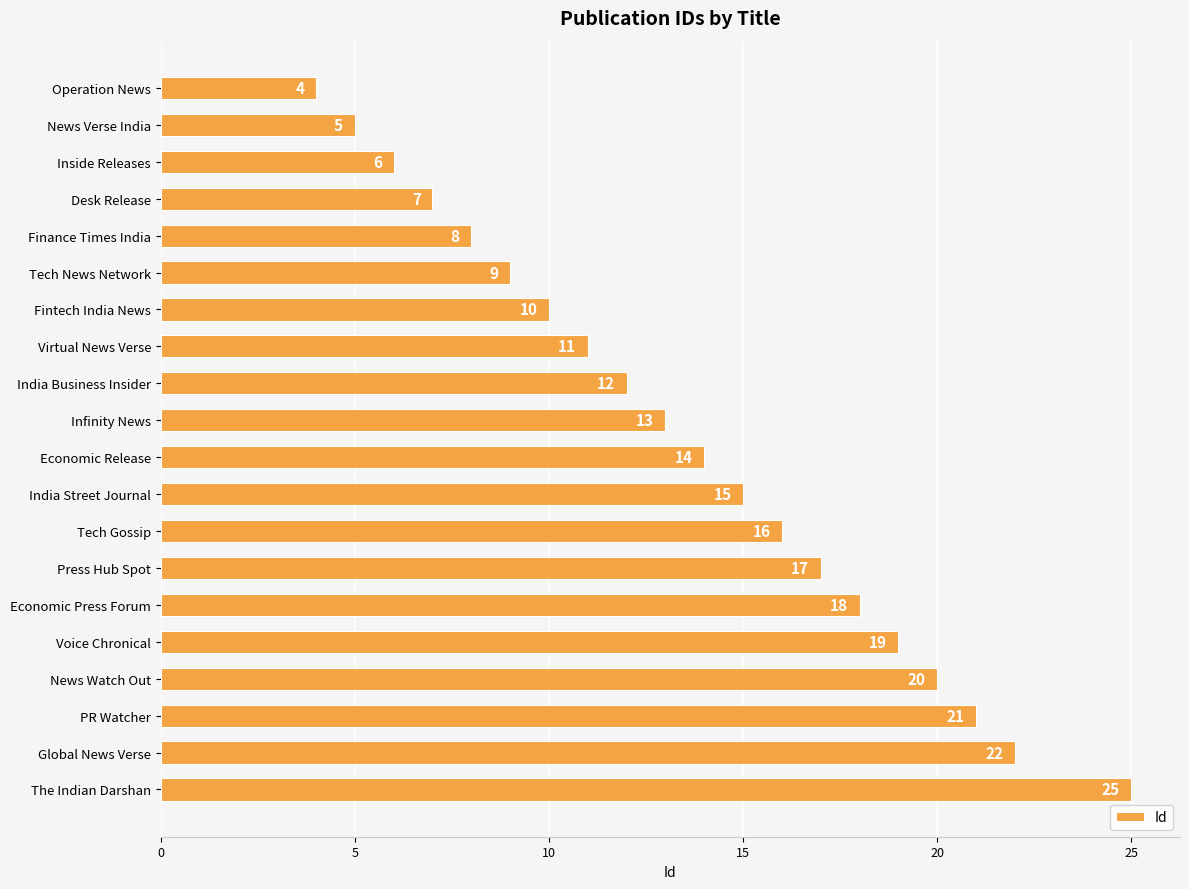

Rank the categories by value from highest to lowest.

The Indian Darshan, Global News Verse, PR Watcher, News Watch Out, Voice Chronical, Economic Press Forum, Press Hub Spot, Tech Gossip, India Street Journal, Economic Release, Infinity News, India Business Insider, Virtual News Verse, Fintech India News, Tech News Network, Finance Times India, Desk Release, Inside Releases, News Verse India, Operation News